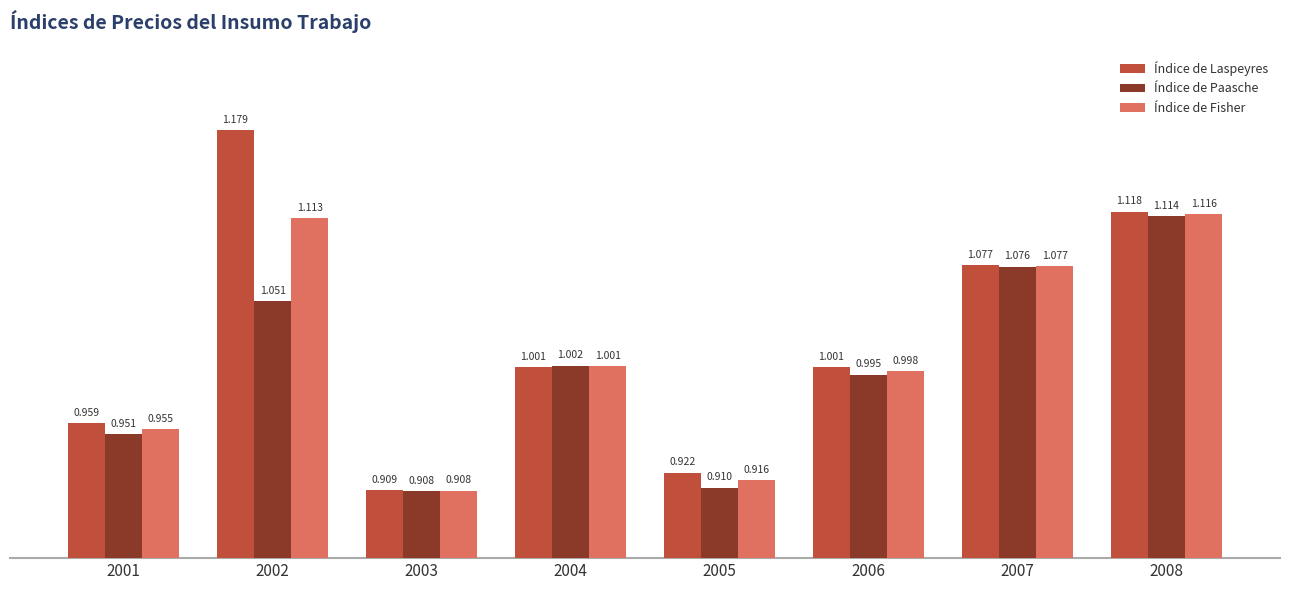

At 2006, list the series in order from smallest to largest.

Índice de Paasche, Índice de Fisher, Índice de Laspeyres